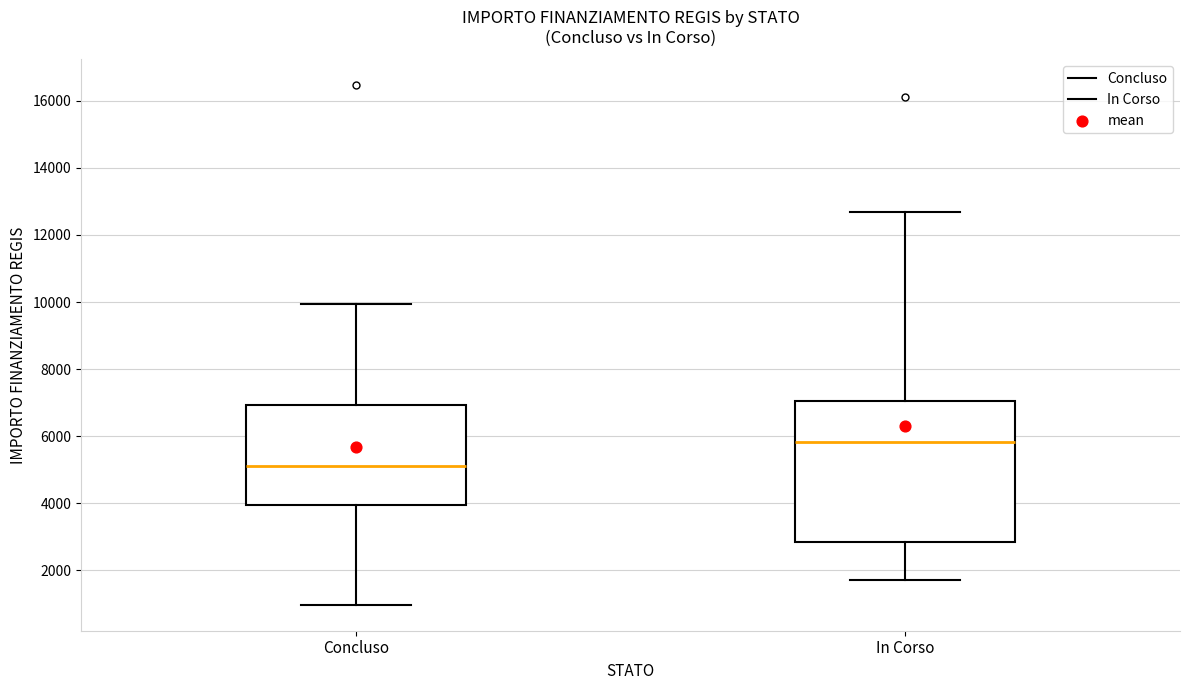

Reading left to right, read every box against the y-axis: the position of its median line, the range the box covers, and the ends of its whiskers. The values are not printed on the chart, so give them approximately, as read against the axis.

Concluso: median 5200, box 4000 to 7000, whiskers 1000 to 10000
In Corso: median 5800, box 2800 to 7000, whiskers 1800 to 12600